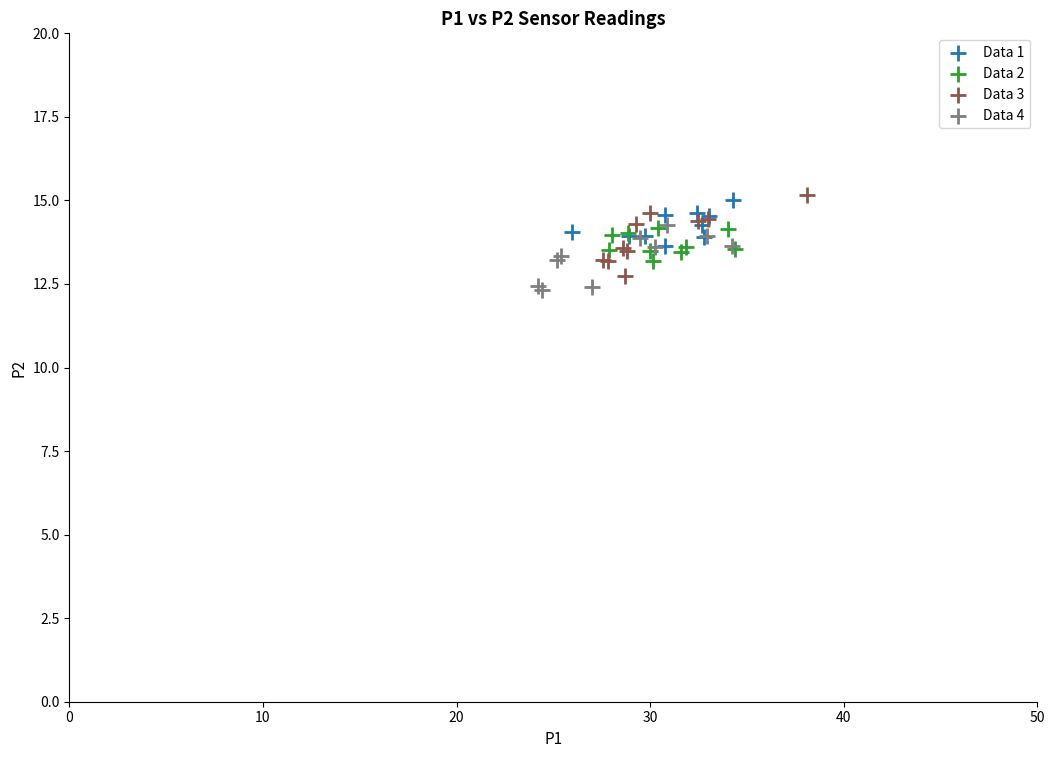

Which series has the widest spread of Y values?

Data 3